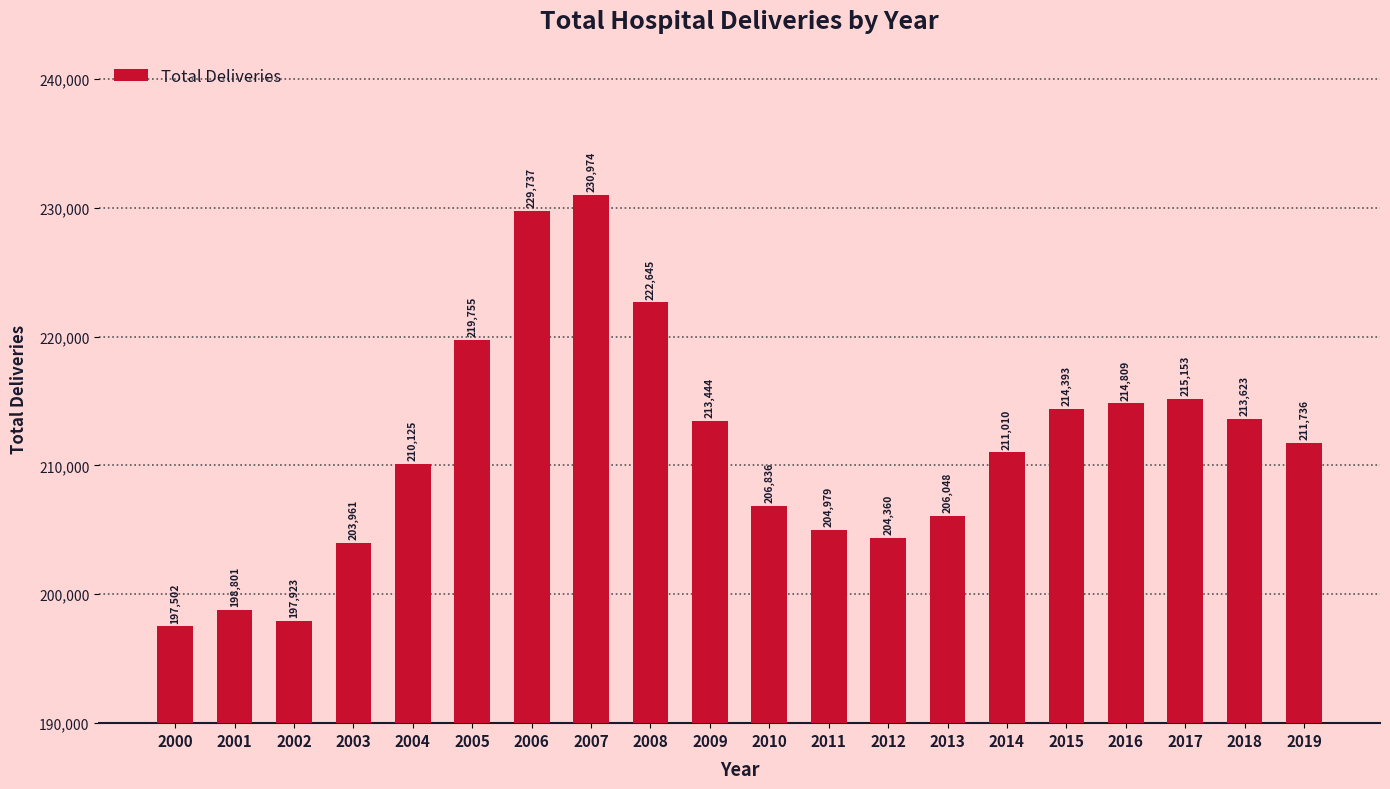

What is the change in value from 2003 to 2016?

+10848